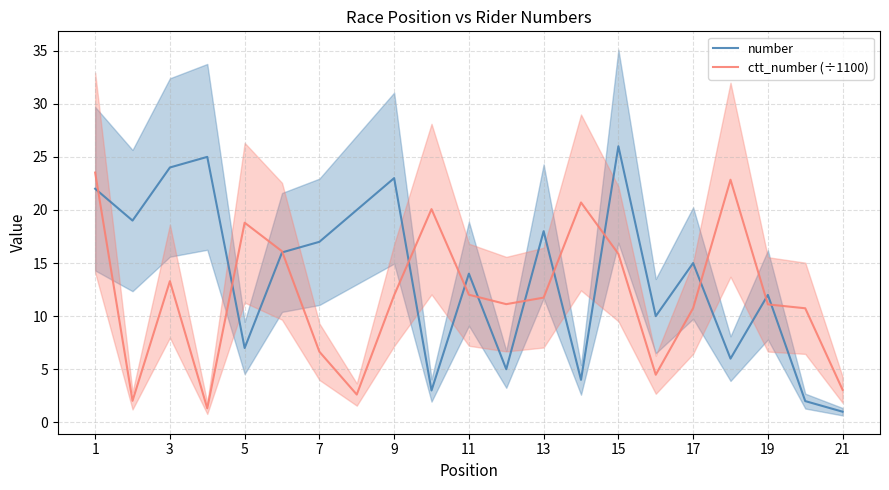

What is the lowest value of the ctt_number (÷1100) series?

1.3